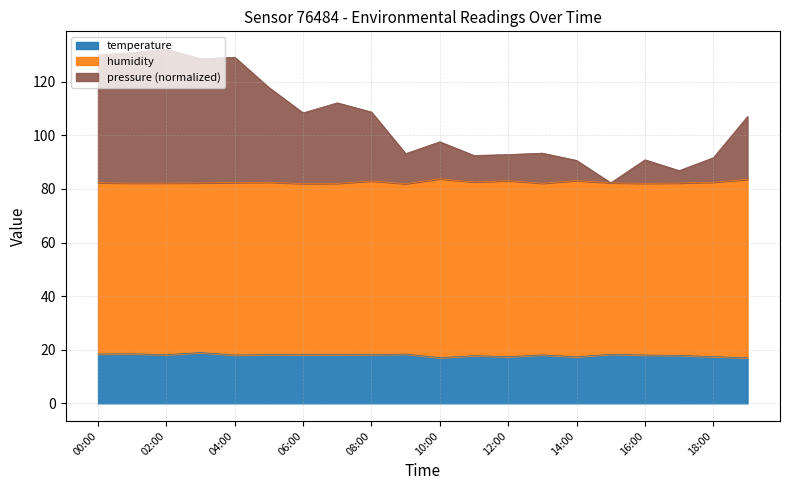

The value of temperature at 00:00 is 11.8. True or false?

False